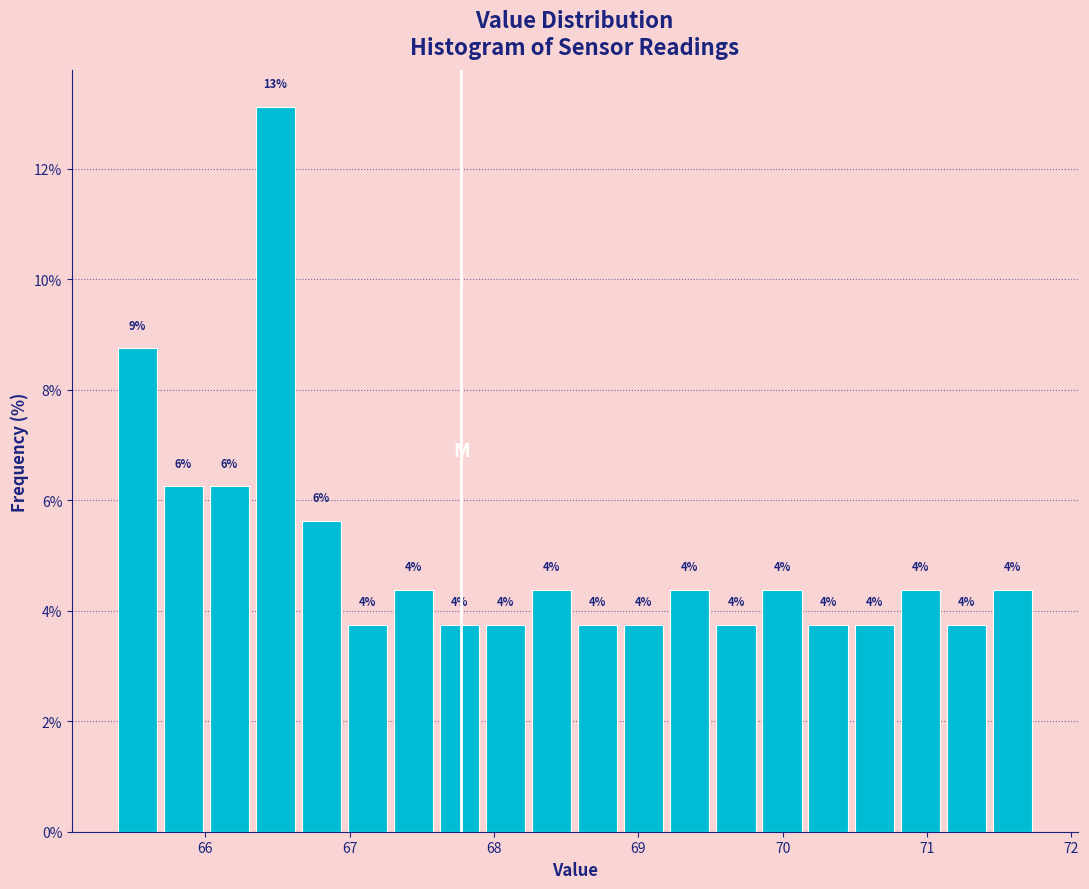

Around what value on the x-axis is the tallest bar? Give the approximate position of its centre, as read against the axis.

66.5